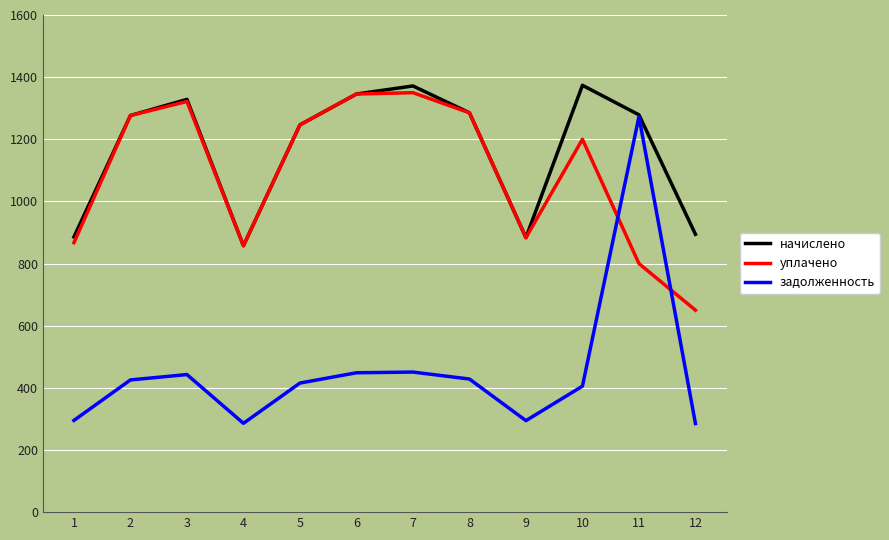

Which category has the highest value in the задолженность series?

11